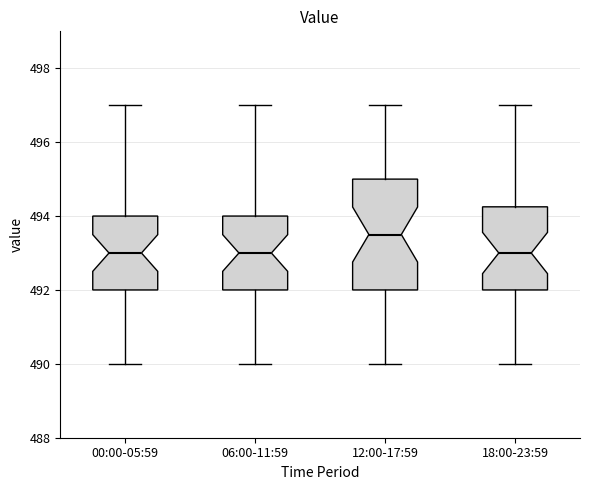

Comparing the boxes themselves (not the whiskers), which one is the tallest?

12:00-17:59